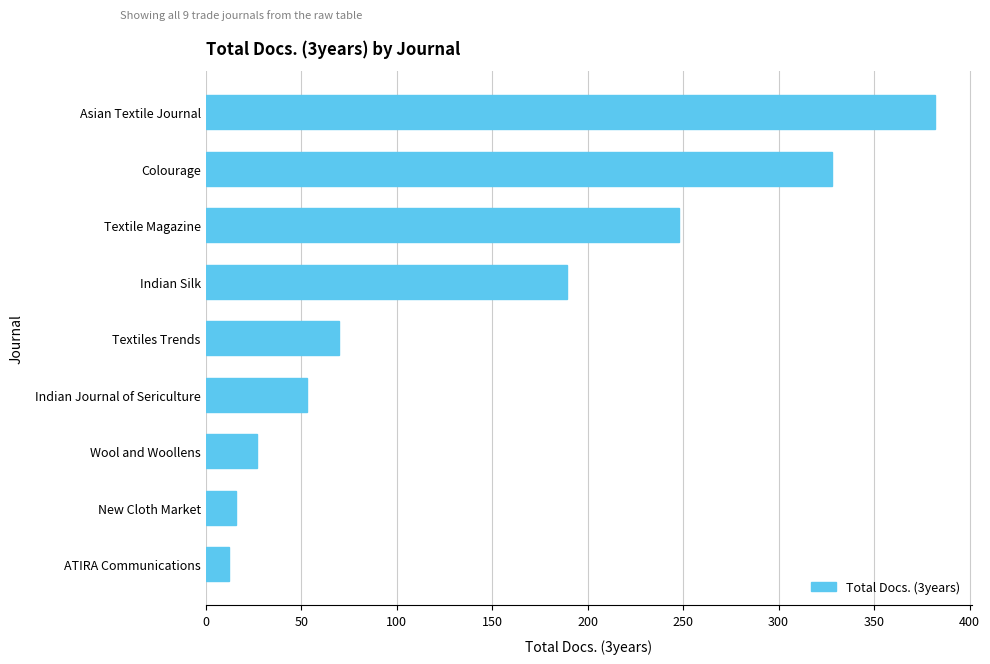

The chart shows a value of 684 at Asian Textile Journal. True or false?

False